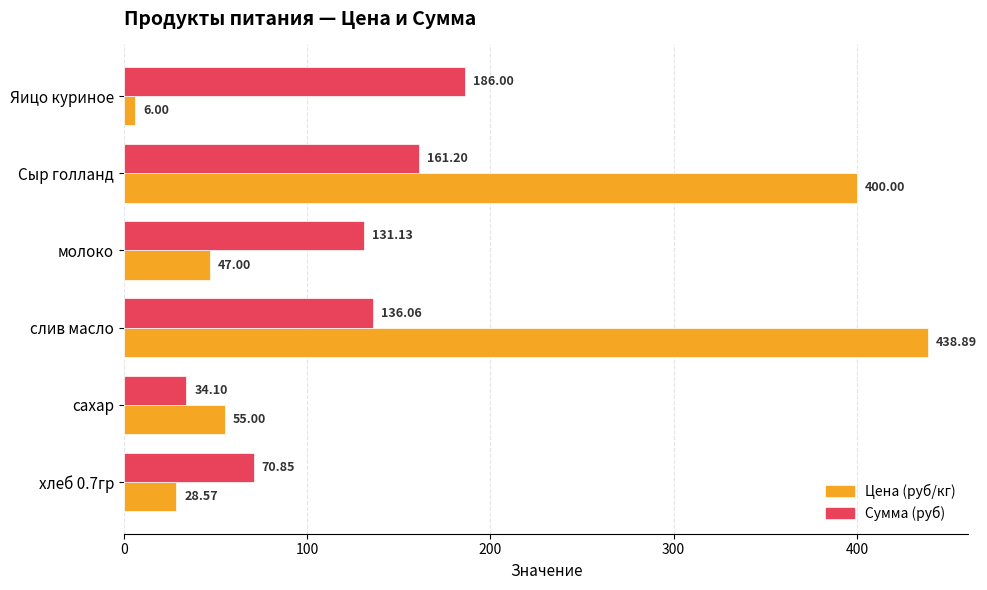

Rank the series at Сыр голланд from lowest to highest value.

Сумма (руб), Цена (руб/кг)